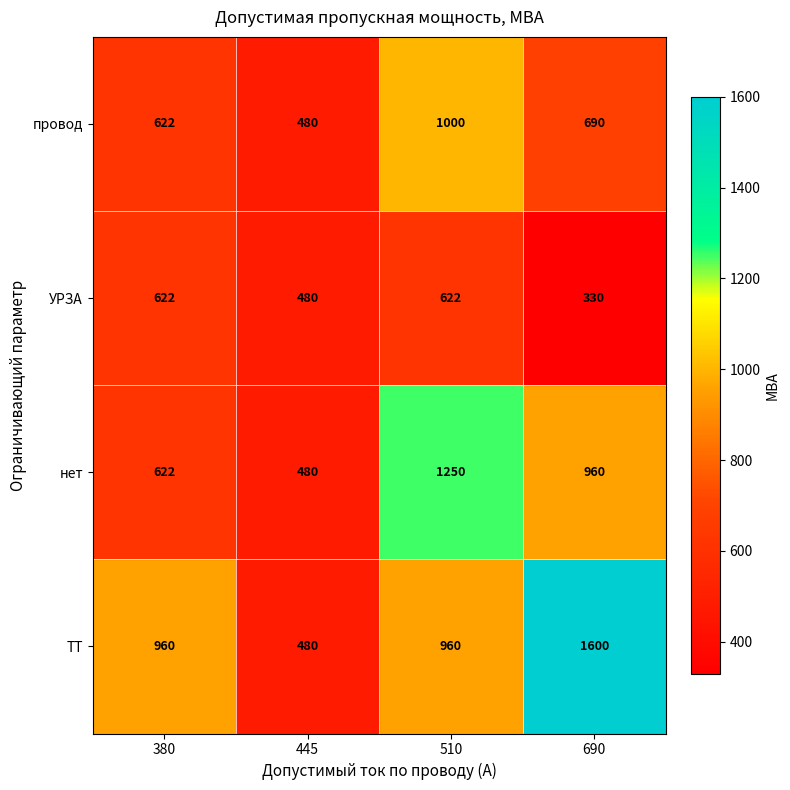

True or false: провод has a value of 900 at 690.

False